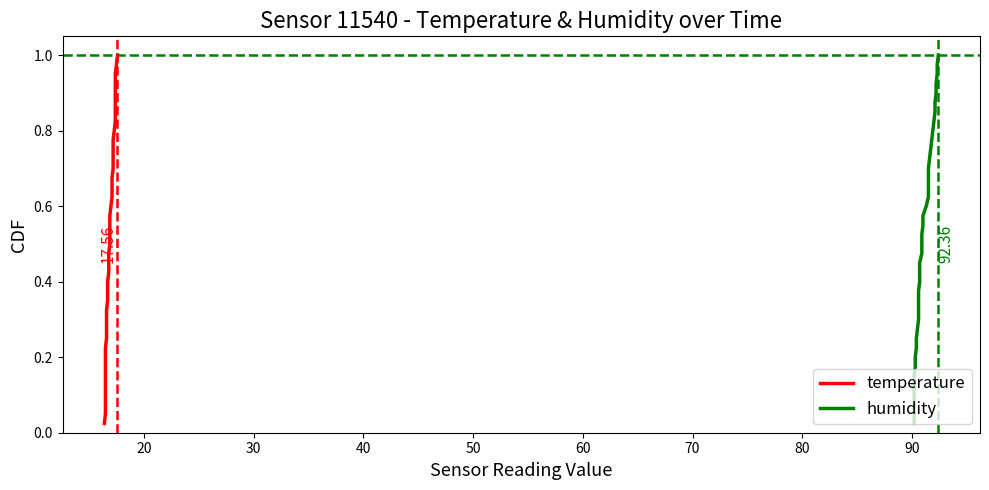

How many lines are shown in the chart?

2